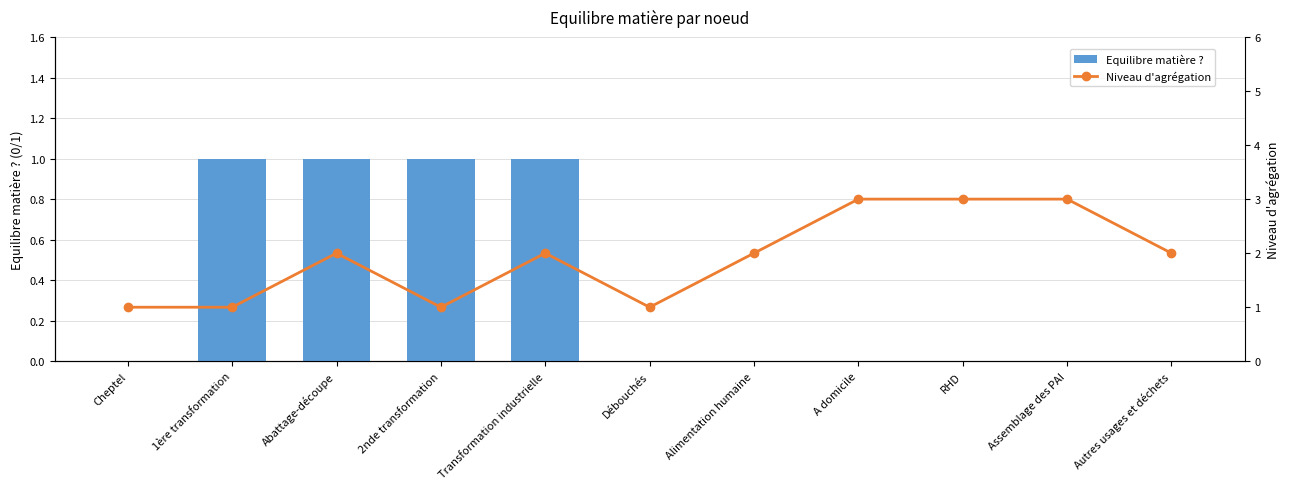

Where is Equilibre matière ? nearest to the value 0?

Cheptel